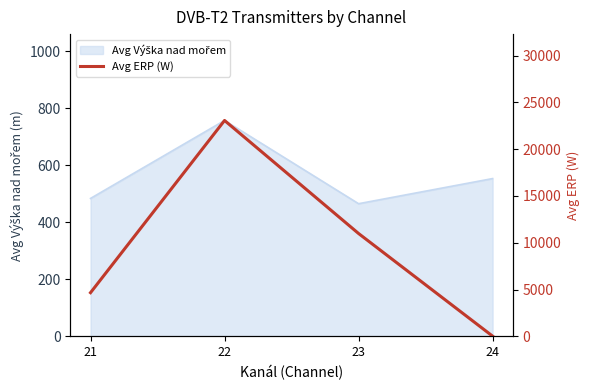

What is the greatest value displayed?

23063.8